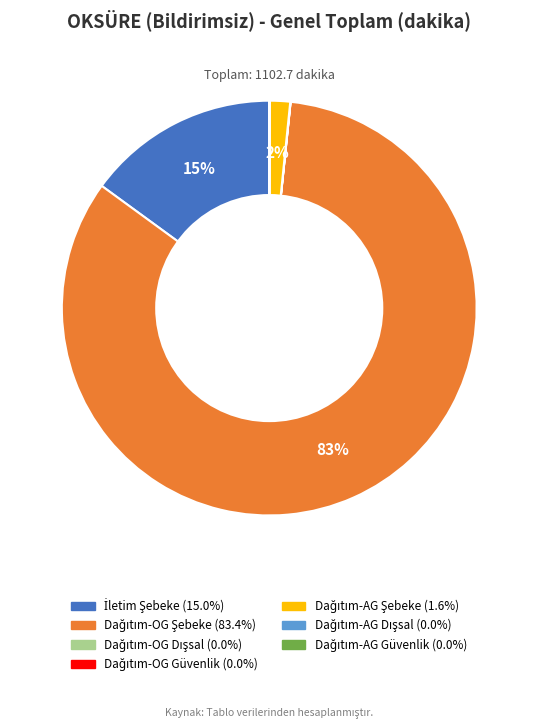

Is there a majority slice in this chart?

Yes